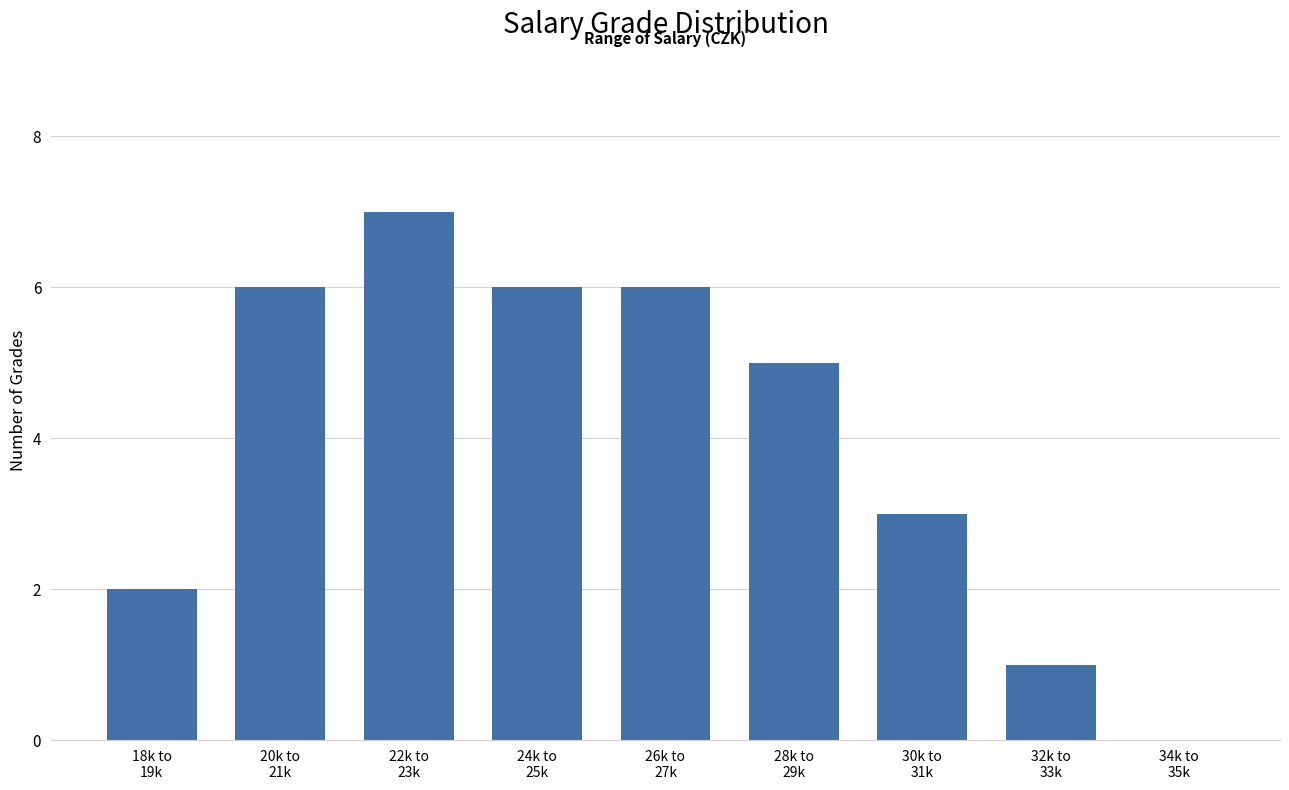

What is the sum of all values?

36